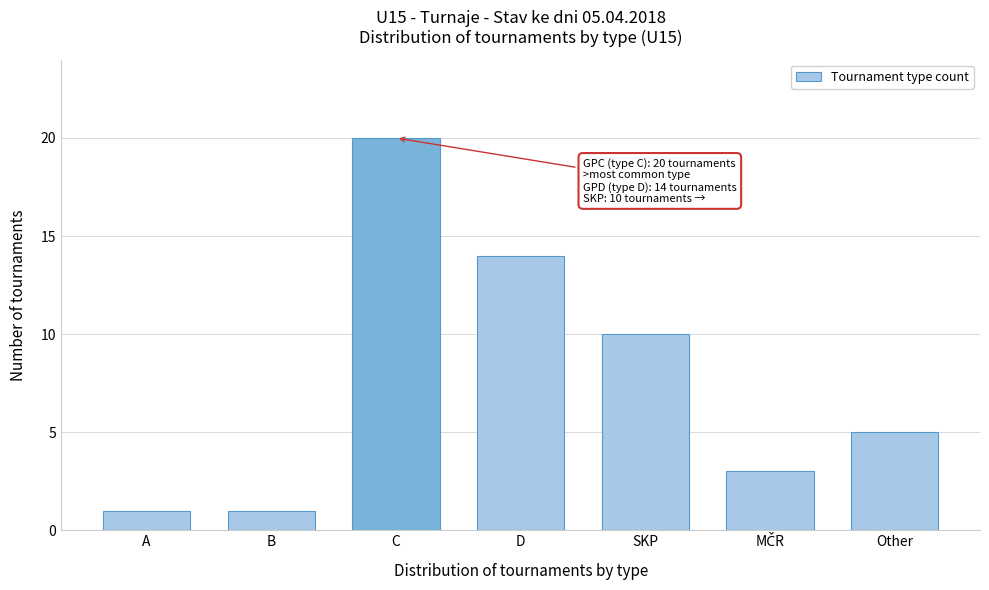

Reading left to right, list all the values displayed in this chart.

1	1	20	14	10	3	5